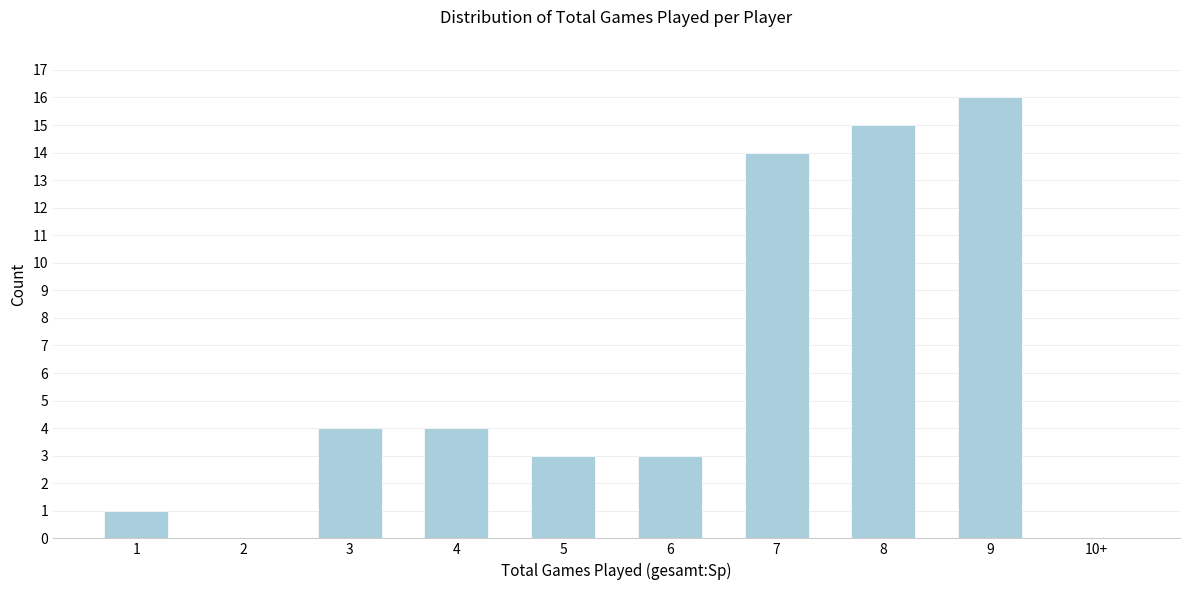

Reading left to right, extract all data points from this chart.

1=1	2=0	3=4	4=4	5=3	6=3	7=14	8=15	9=16	10+=0